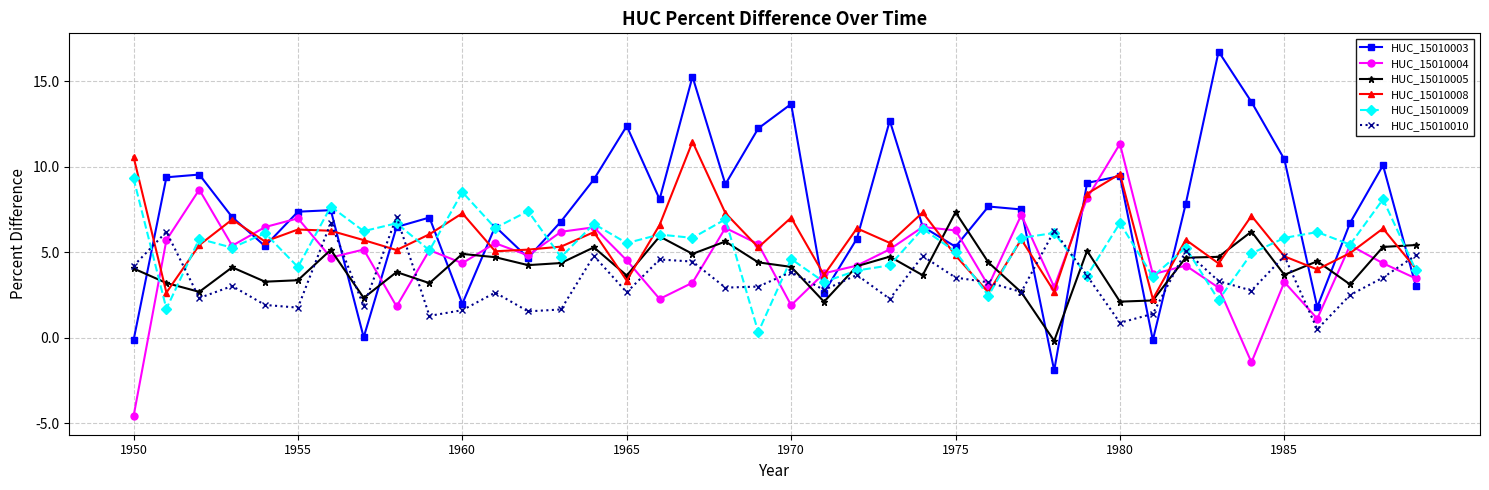

What is the average value of the HUC_15010008 series?

5.8